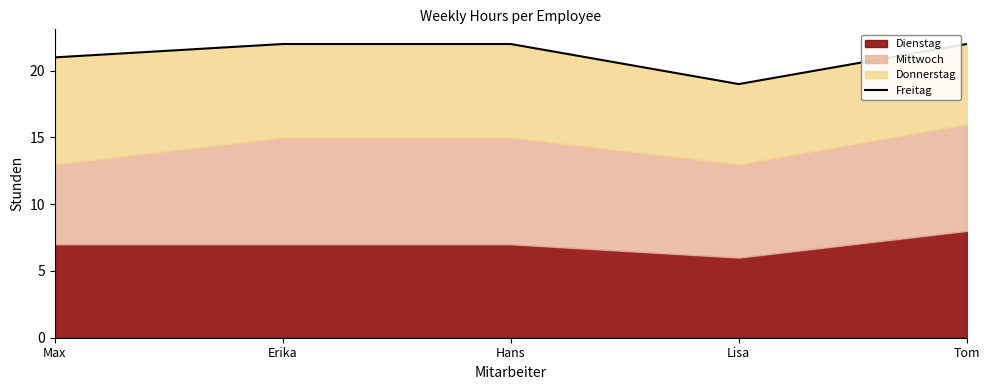

List the labels in order of value, smallest first.

Lisa, Max, Erika, Hans, Tom